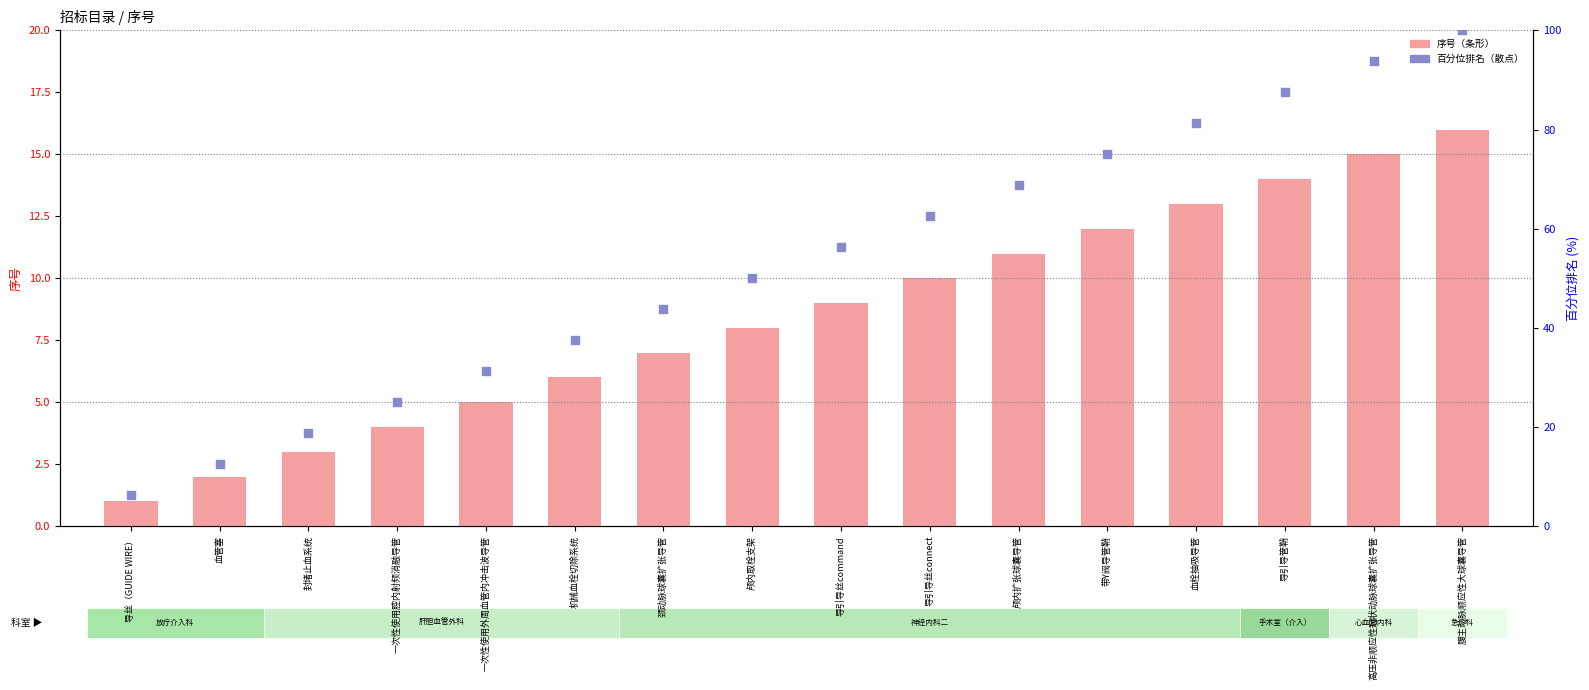

Which series reaches the maximum Y coordinate?

百分位排名